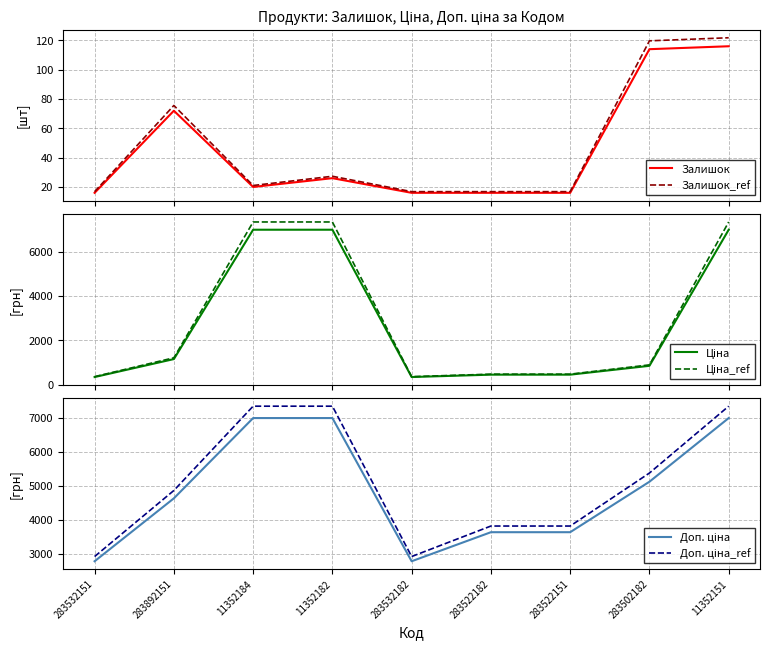

True or false: Залишок_ref and Доп. ціна_ref intersect in this chart.

False